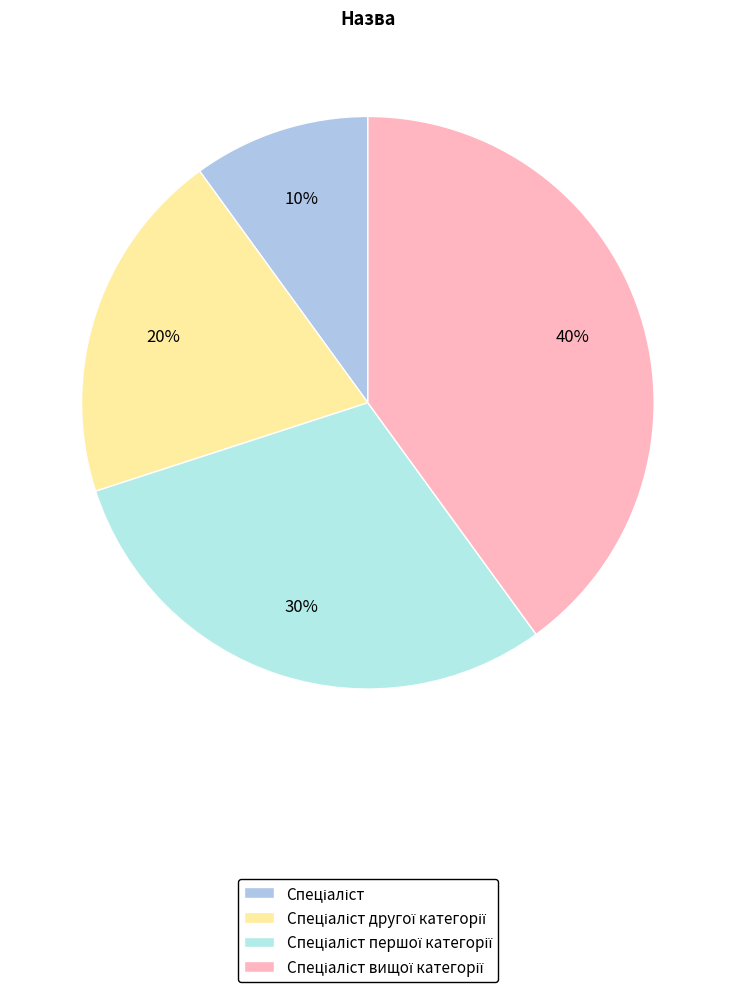

Between Спеціаліст вищої категорії and Спеціаліст другої категорії, which is larger?

Спеціаліст вищої категорії